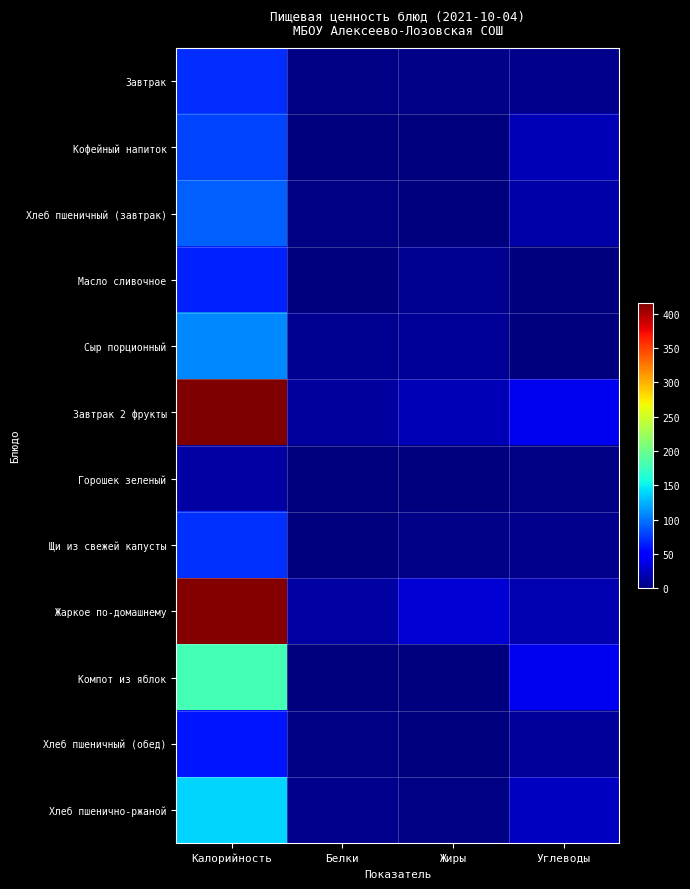

What is the maximum value shown in the chart?

416